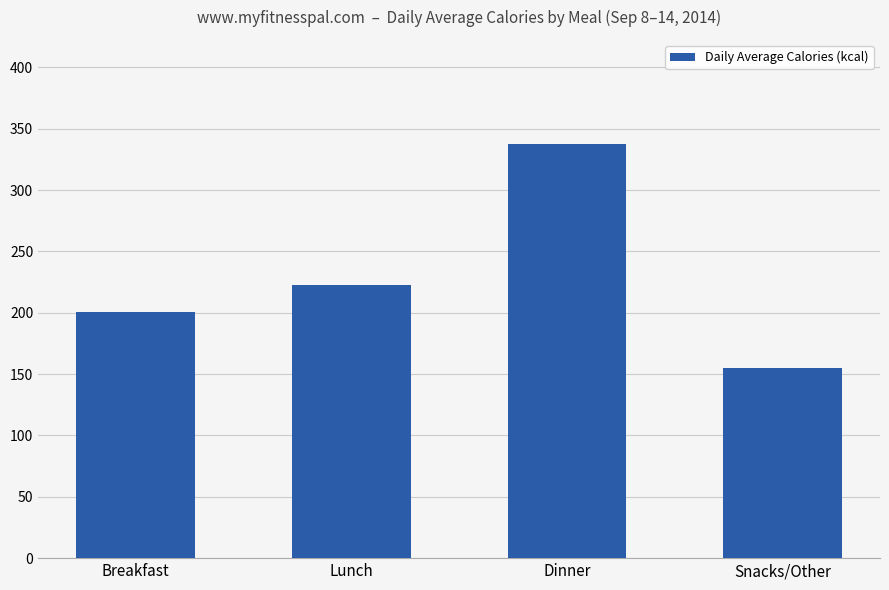

What is the approximate value at Breakfast?

201